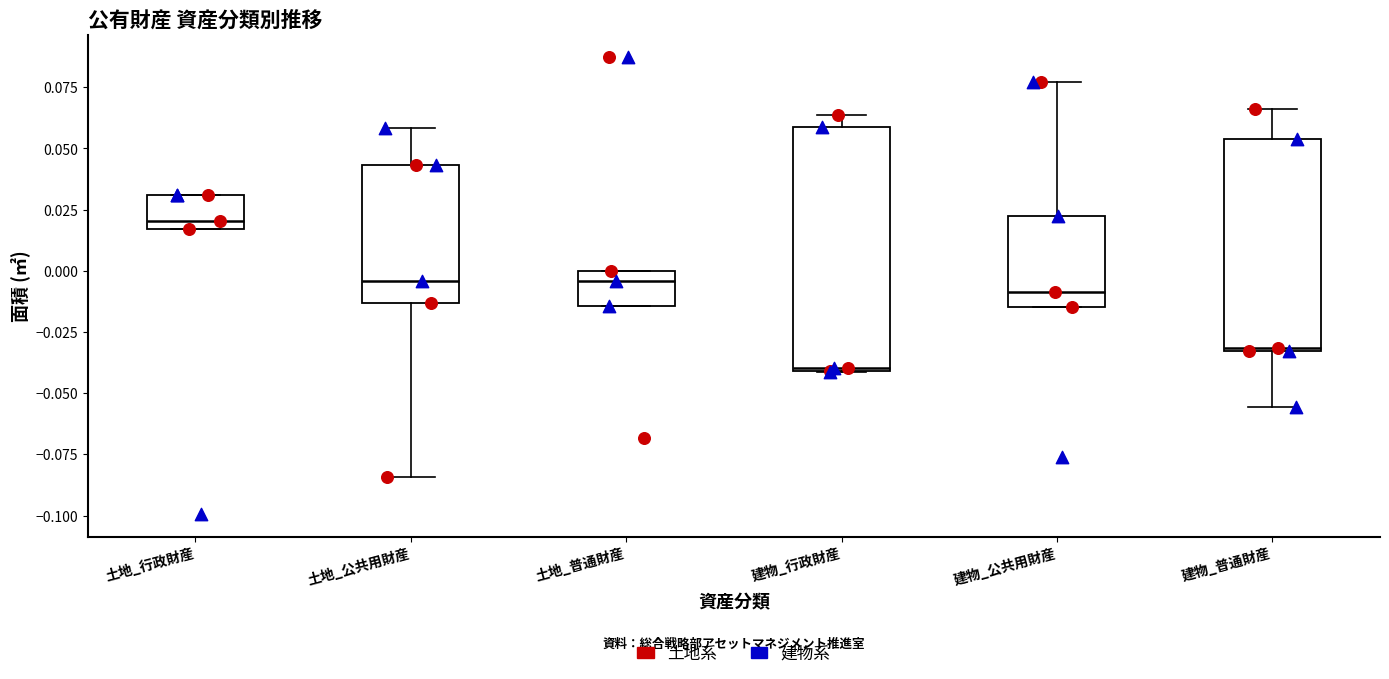

Which box's median line is the highest?

土地_行政財産